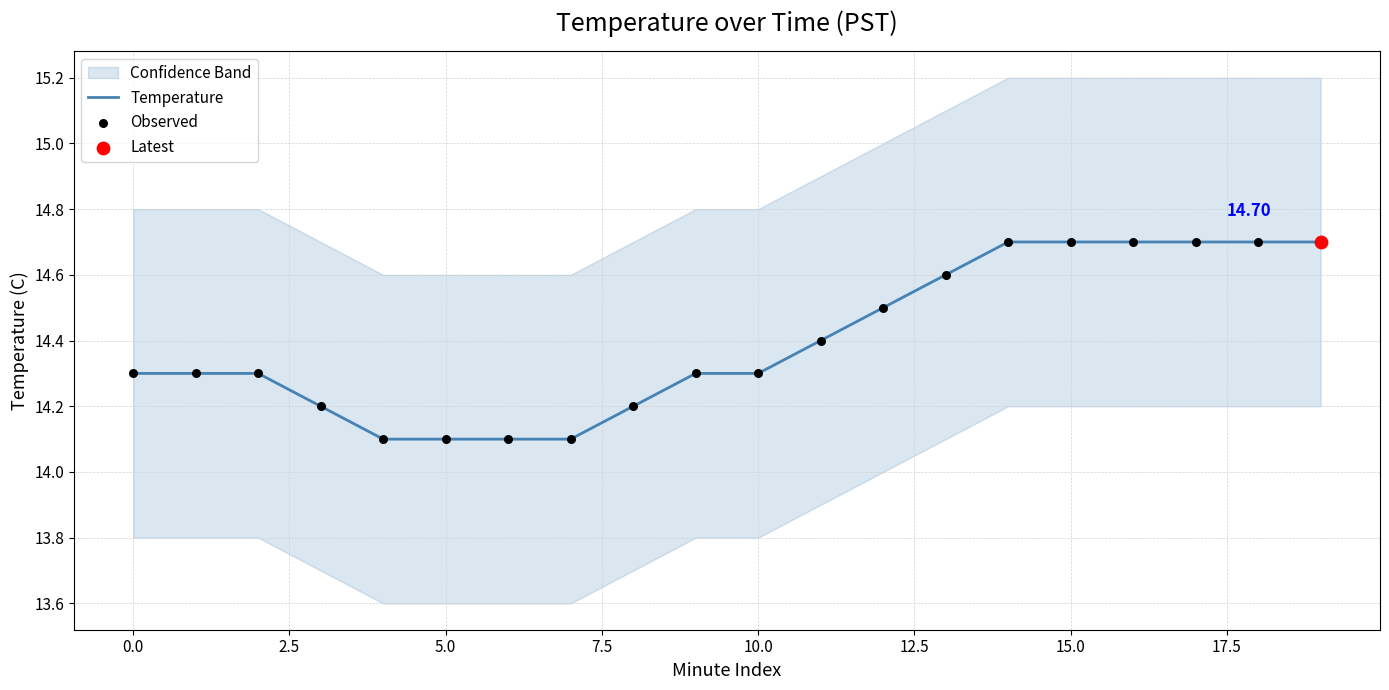

What is the total value across all series at 7.5?

28.2